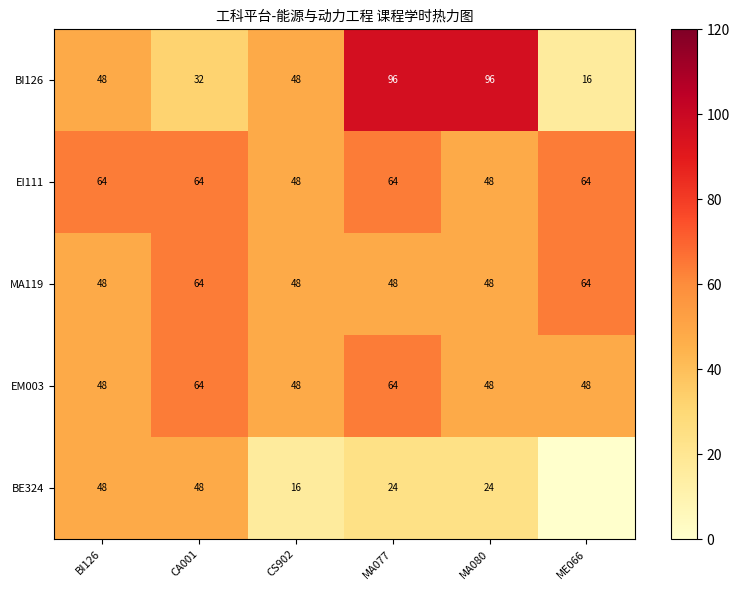

What is the difference between the highest and lowest values at CS902?

32